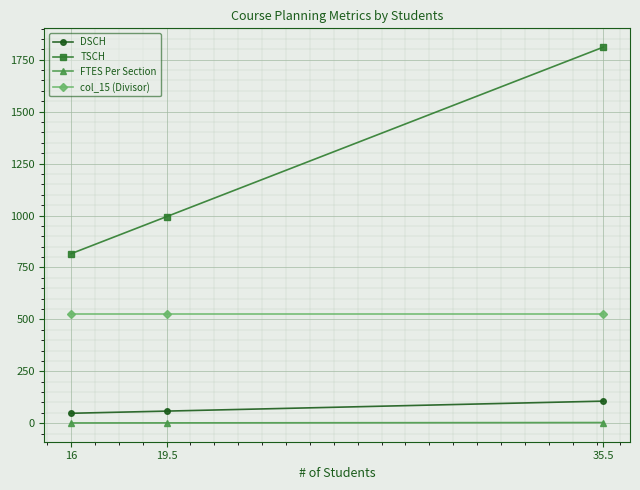

At which label does DSCH first exceed 58?

19.5